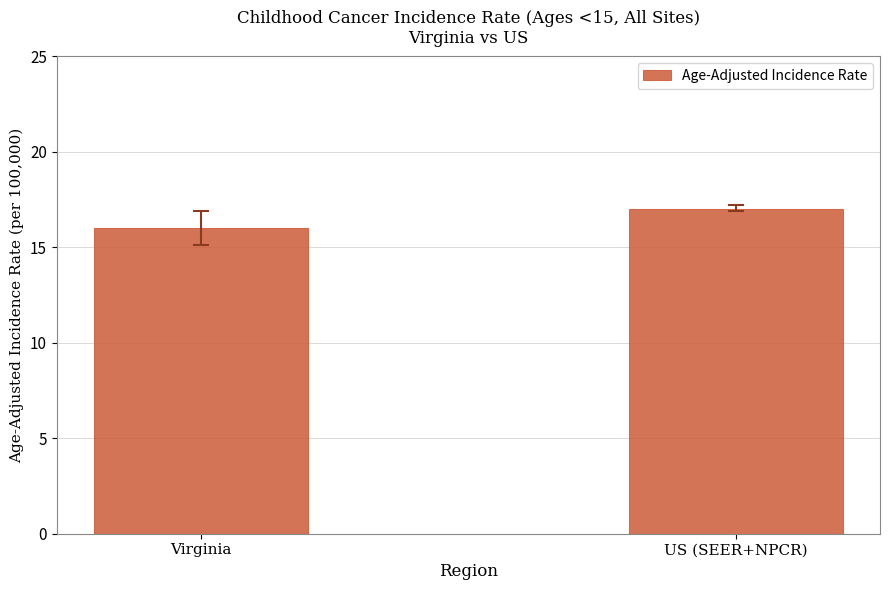

What is the difference between the maximum and minimum values?

1